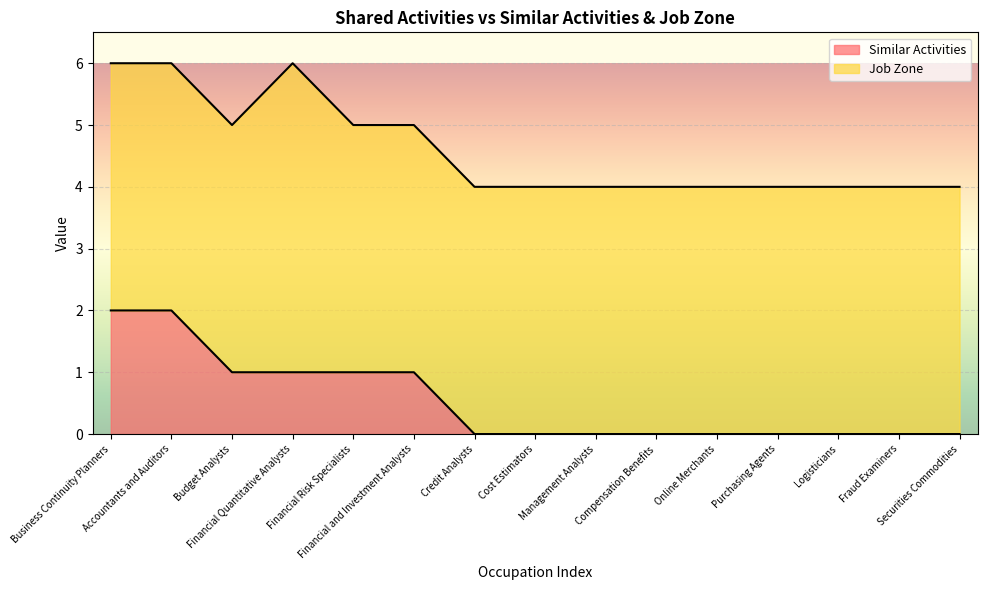

What is the label of the 10th point from the right?

Financial and Investment Analysts